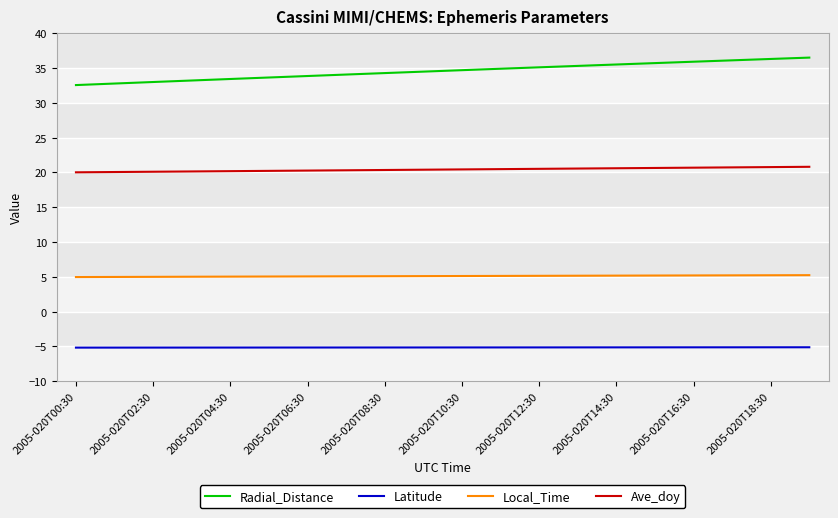

What is the lowest value of the Ave_doy series?

20.0